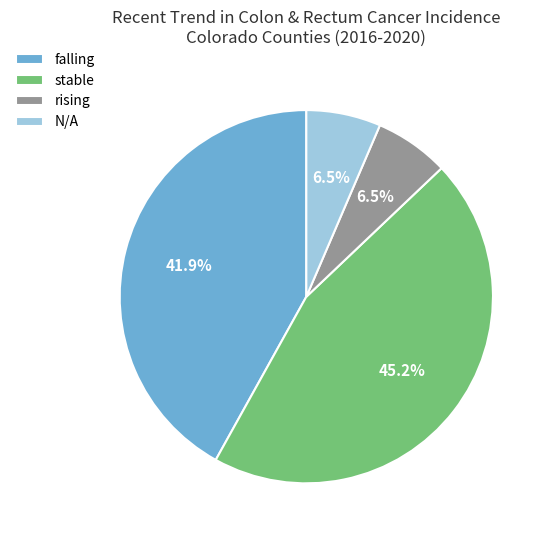

Does stable account for over 50% of the chart?

No